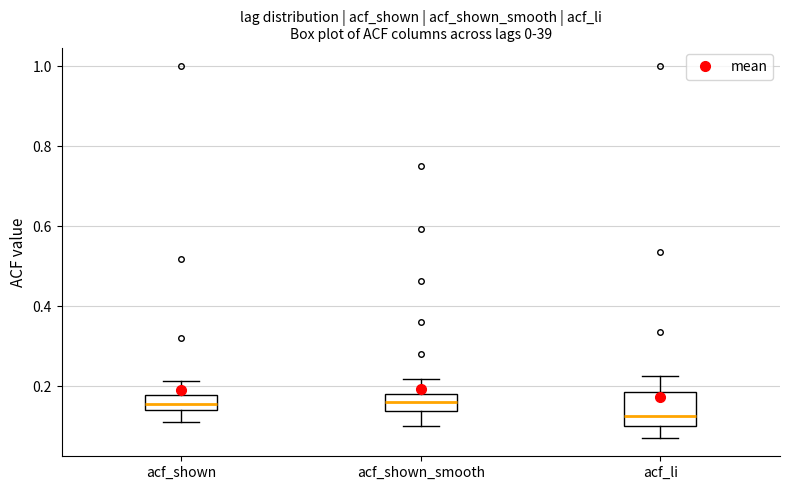

Comparing the boxes themselves (not the whiskers), which one is the tallest?

acf_li